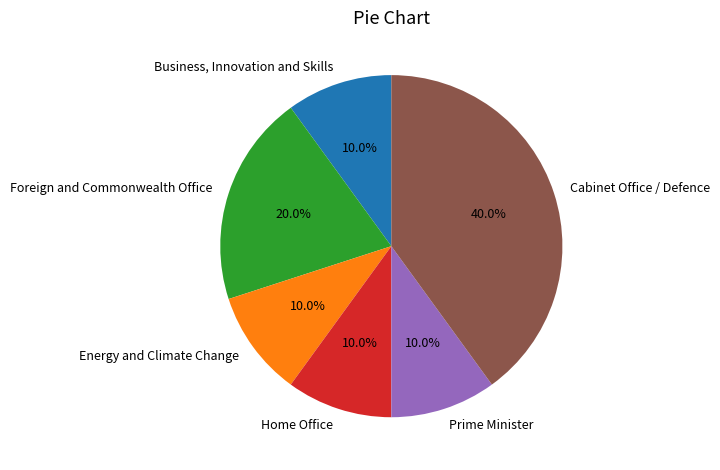

Which category has the biggest portion of the pie?

Cabinet Office / Defence